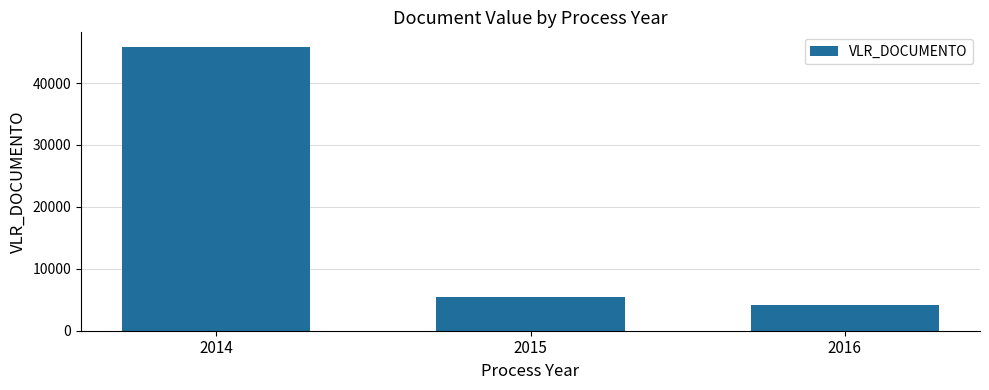

Reading right to left, transcribe all the data shown in this chart.

2016=4103.0	2015=5500.0	2014=45892.4